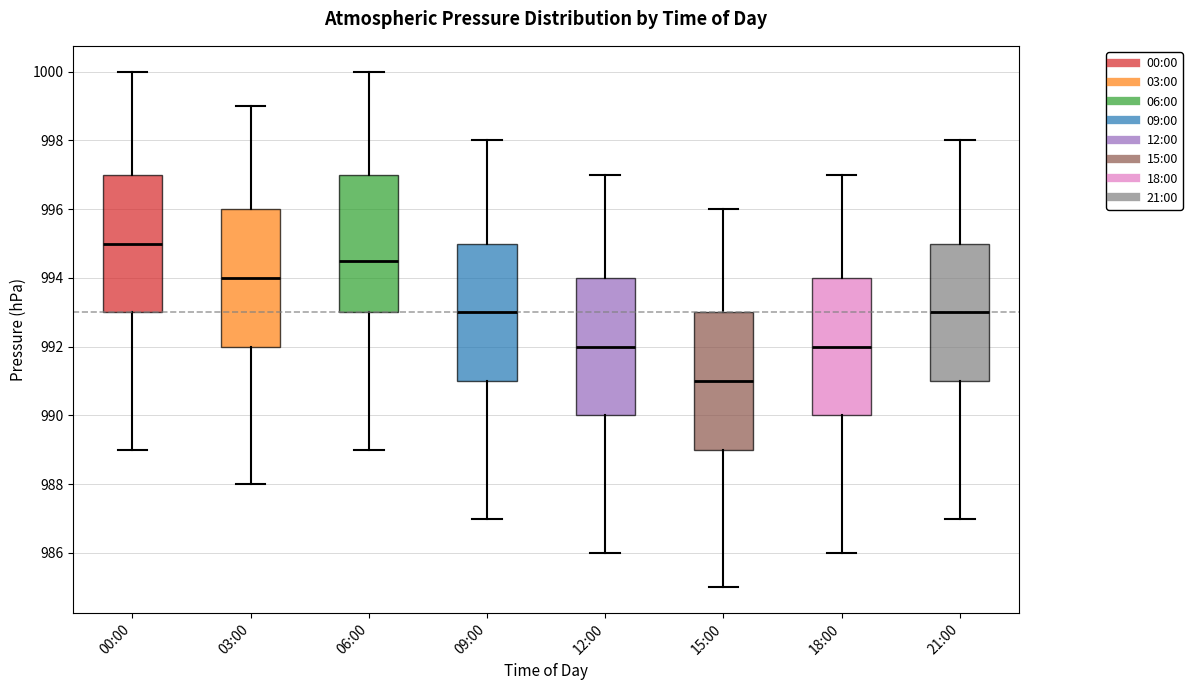

Where is the lower edge of the box for 12:00 on the y-axis? The values are not printed on the chart, so give them approximately, as read against the axis.

990.0